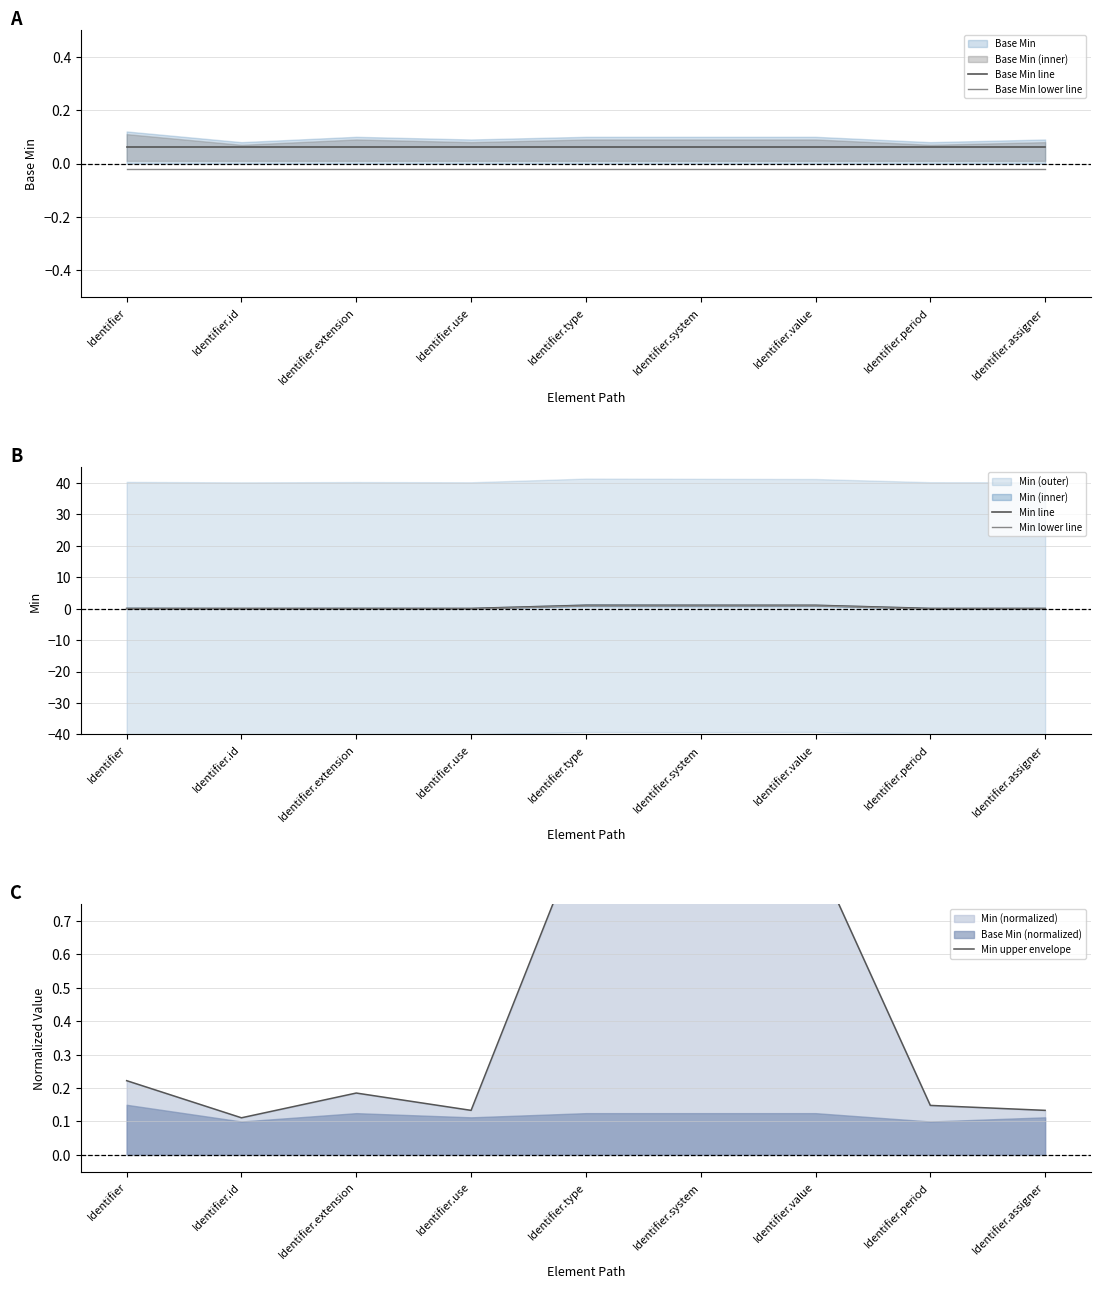

The Base Min lower line series shows -0.0 at Identifier.system. True or false?

True